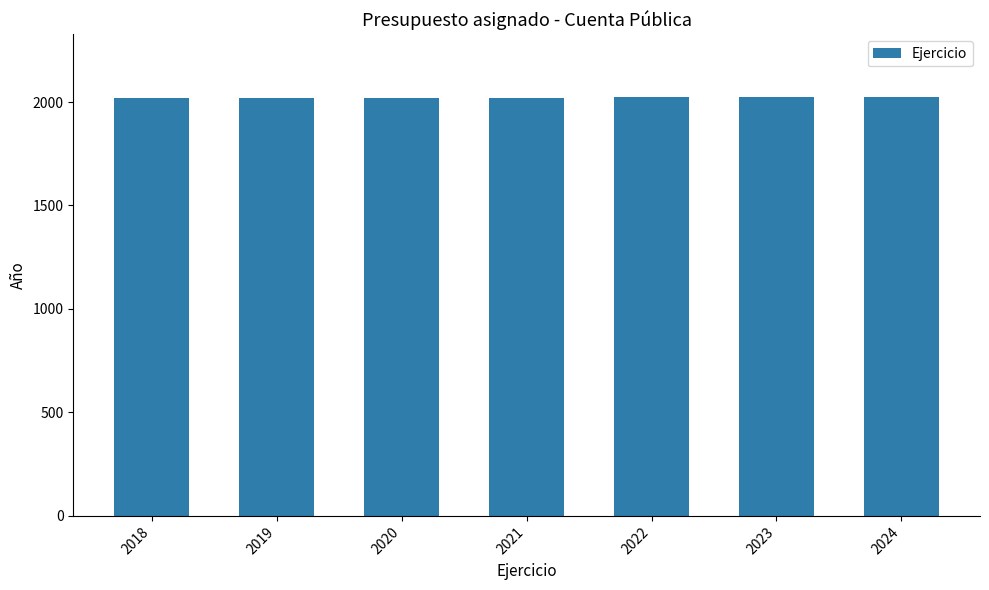

What is the sum of all values?

14147